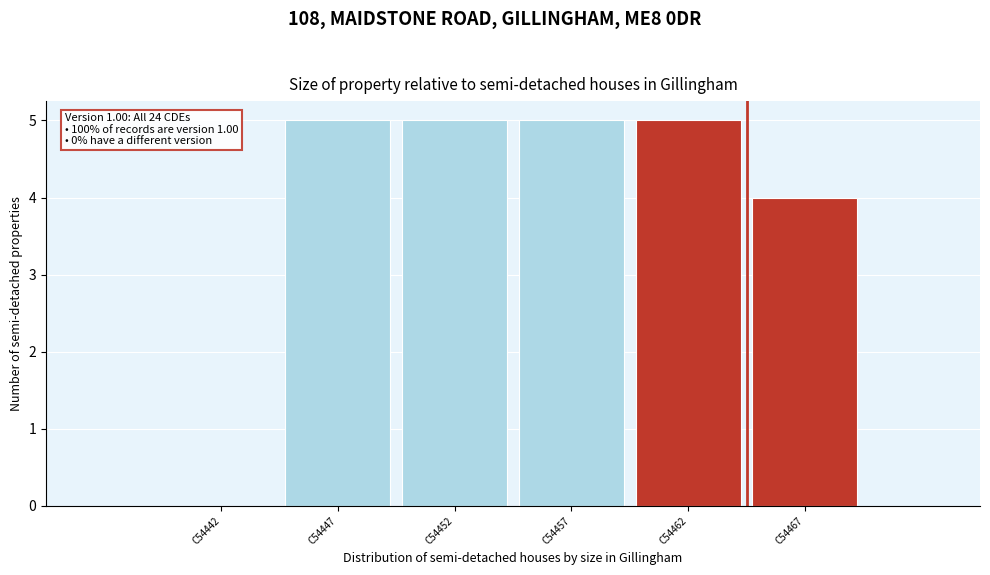

Reading right to left, extract all data points from this chart.

C54467=4	C54462=5	C54457=5	C54452=5	C54447=5	C54442=0